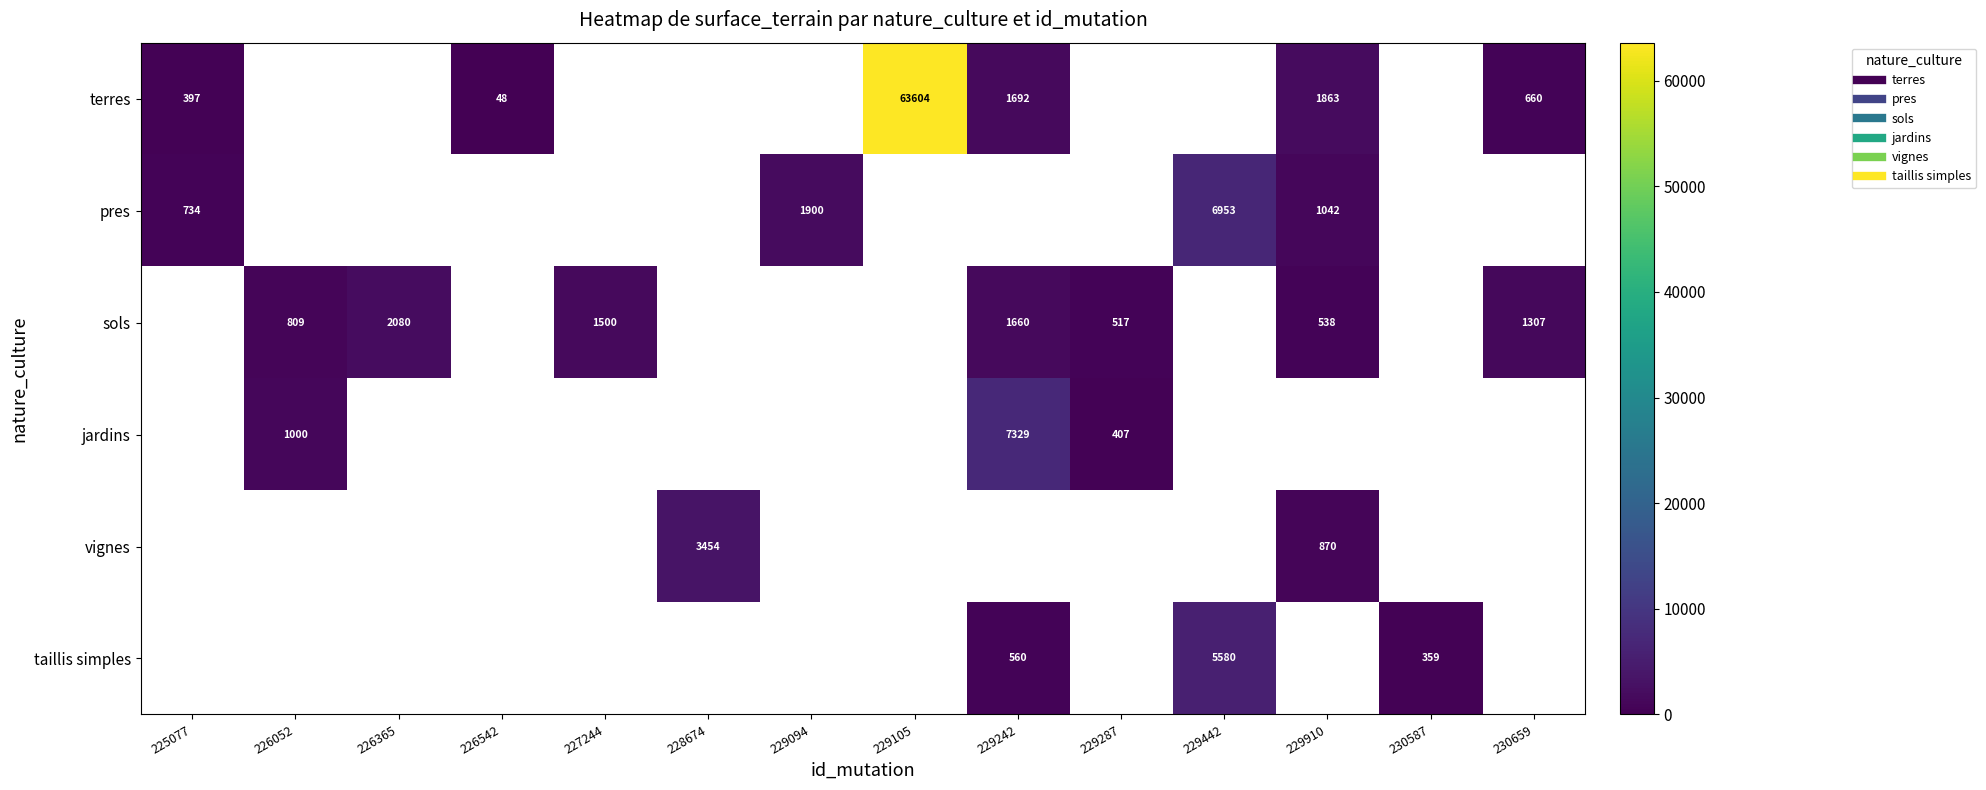

Is the value of pres at 229242 greater than the value of sols at 227244?

No